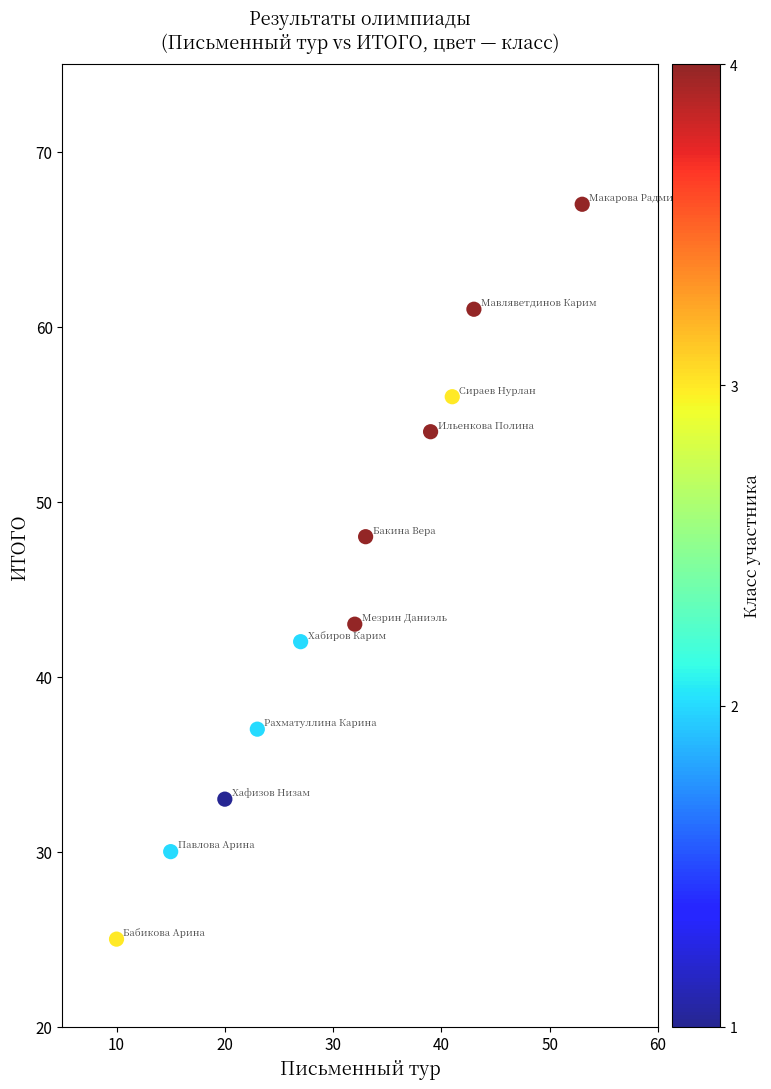

What is the range of Y values (max minus min)?

42